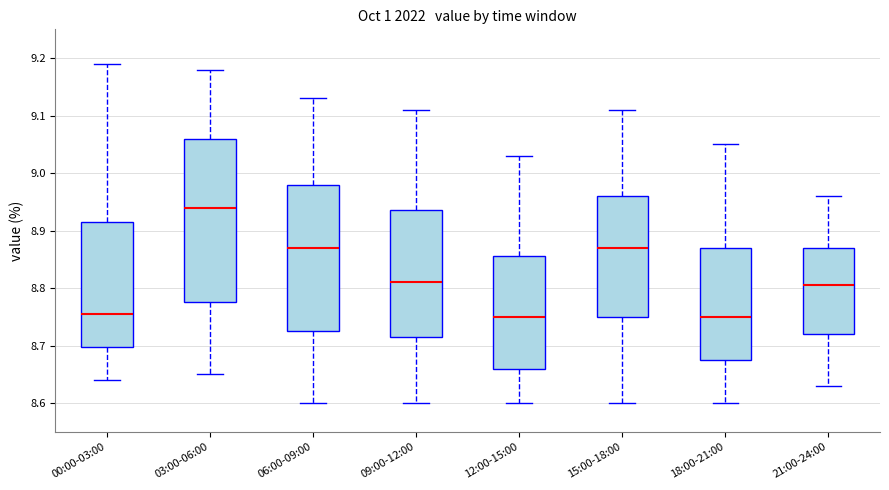

Reading left to right, transcribe this box plot: for each box, give where its median line is, the range the box spans, and where its two whiskers end, as read against the y-axis. The values are not printed on the chart, so give them approximately, as read against the axis.

00:00-03:00: median 8.76, box 8.70 to 8.92, whiskers 8.64 to 9.19
03:00-06:00: median 8.94, box 8.78 to 9.06, whiskers 8.65 to 9.18
06:00-09:00: median 8.87, box 8.73 to 8.98, whiskers 8.60 to 9.13
09:00-12:00: median 8.81, box 8.72 to 8.94, whiskers 8.60 to 9.11
12:00-15:00: median 8.75, box 8.66 to 8.86, whiskers 8.60 to 9.03
15:00-18:00: median 8.87, box 8.75 to 8.96, whiskers 8.60 to 9.11
18:00-21:00: median 8.75, box 8.68 to 8.87, whiskers 8.60 to 9.05
21:00-24:00: median 8.81, box 8.72 to 8.87, whiskers 8.63 to 8.96